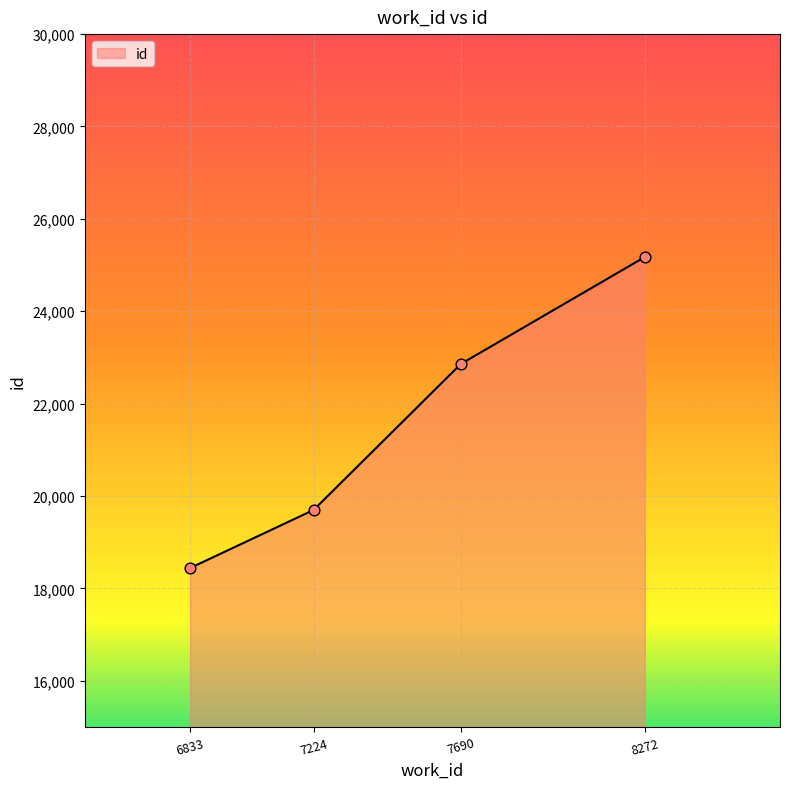

What is the change in value from 7690 to 8272?

+2314